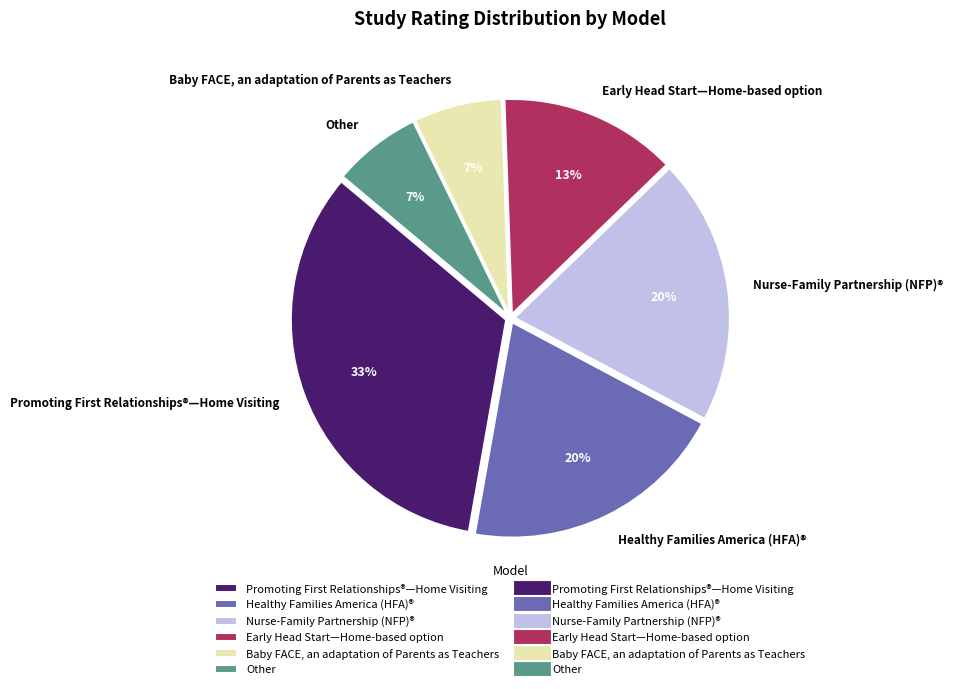

Is there any slice that represents more than half of the pie?

No